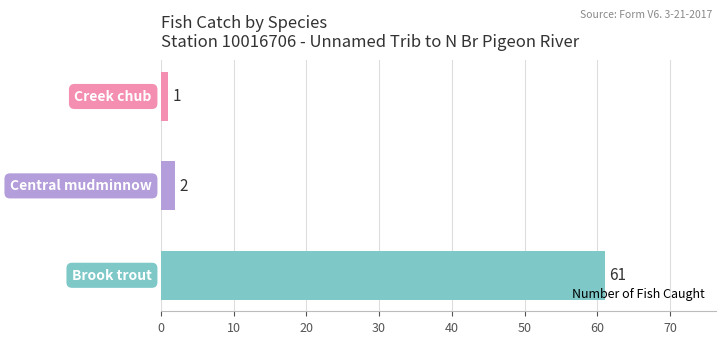

Reading top to bottom, extract all data points from this chart.

1	2	61